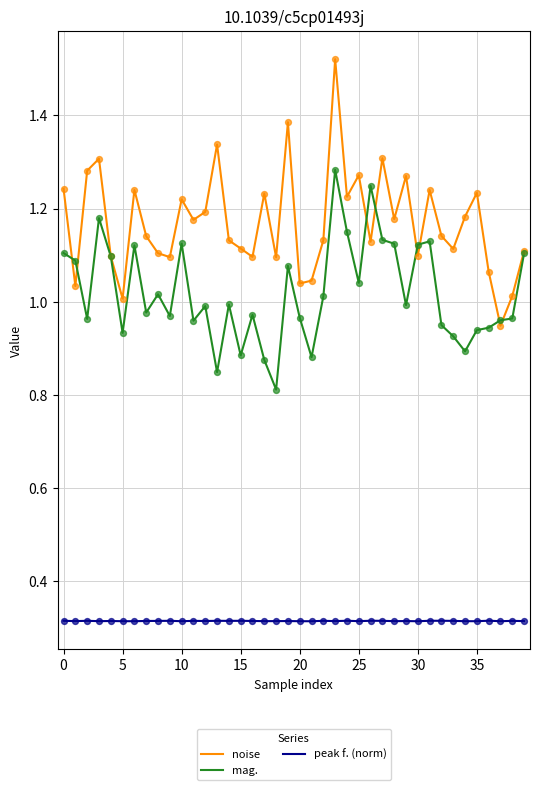

What are all the series names shown in the legend?

noise, mag., peak f. (norm)